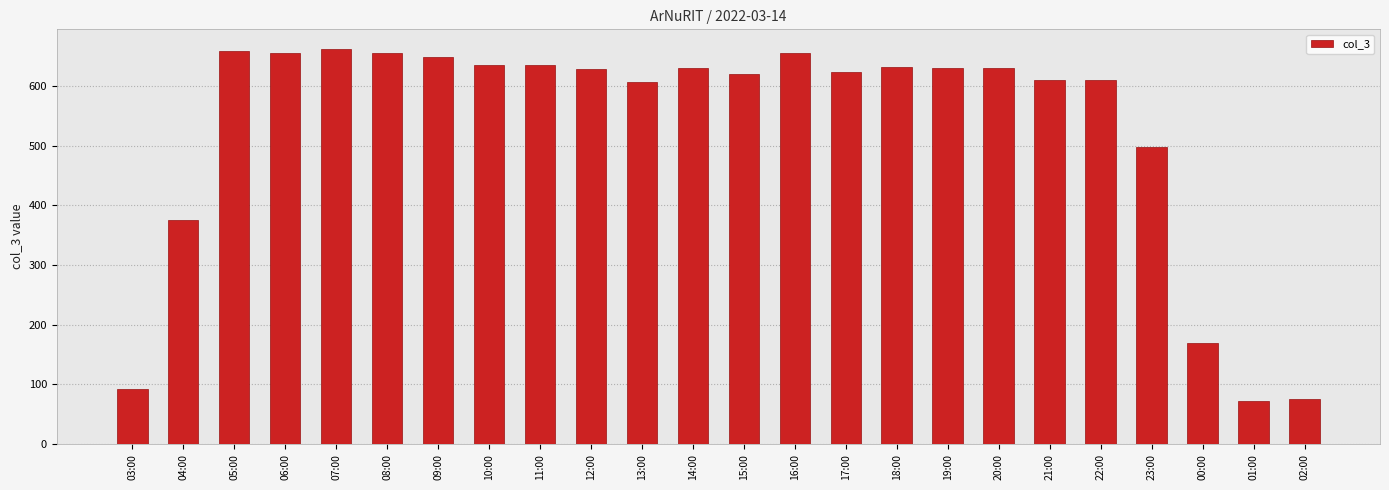

True or false: the data shows 202 at 23:00.

False